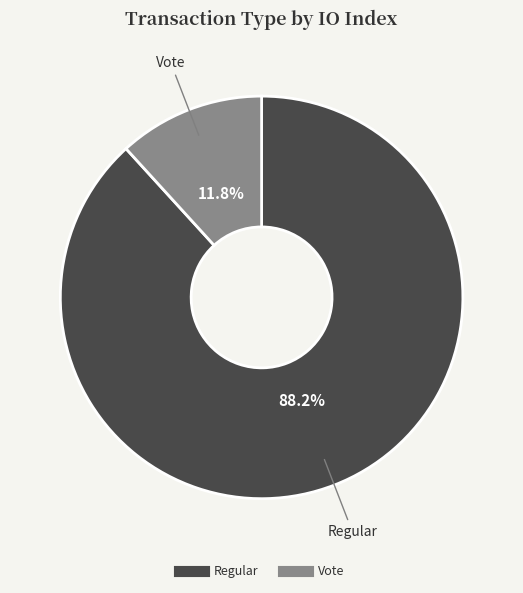

Which has a higher value, Regular or Vote?

Regular